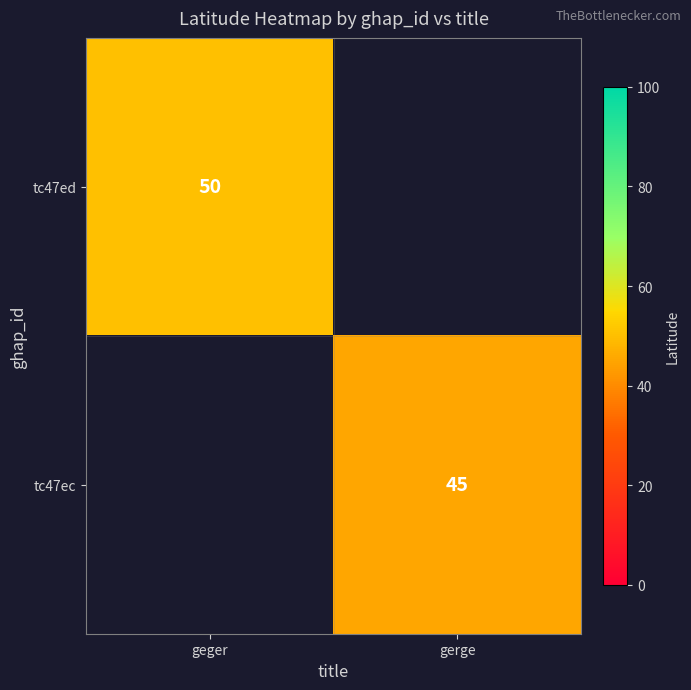

Is the value of tc47ed at geger greater than the value of tc47ec at gerge?

Yes